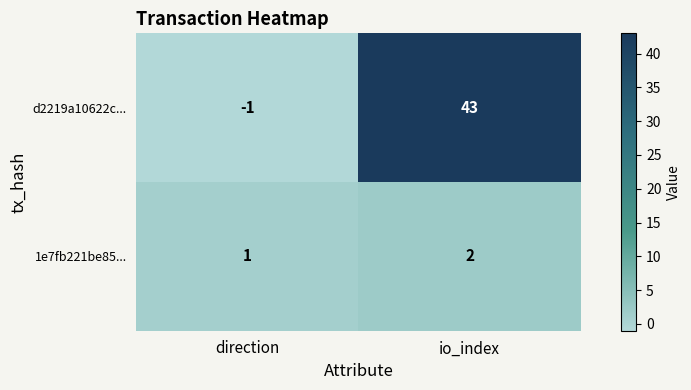

Between direction and io_index, which series saw the biggest shift?

d2219a10622c...